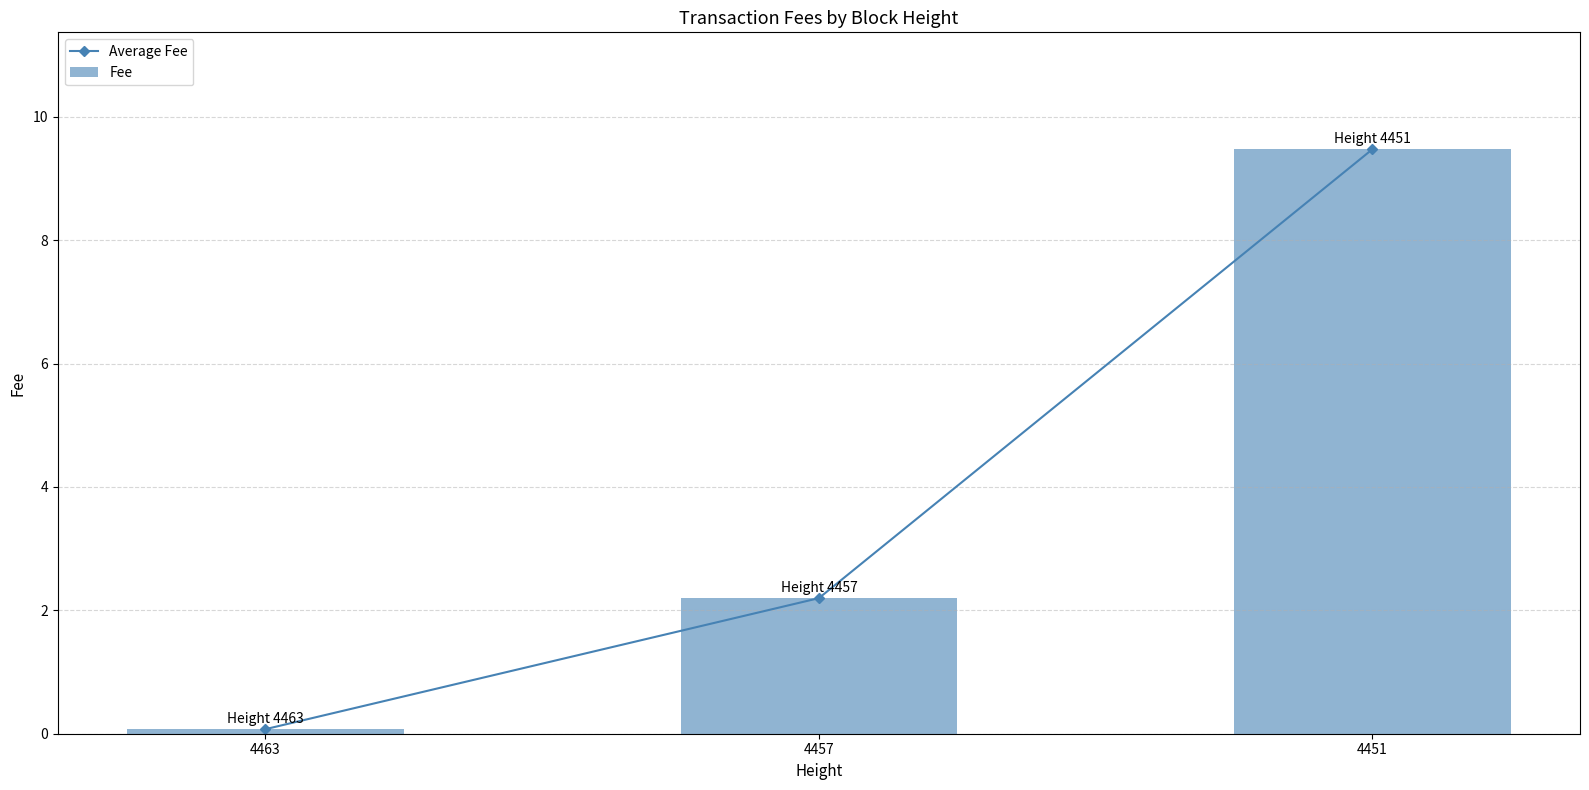

Which series has the largest total across all categories?

Average Fee